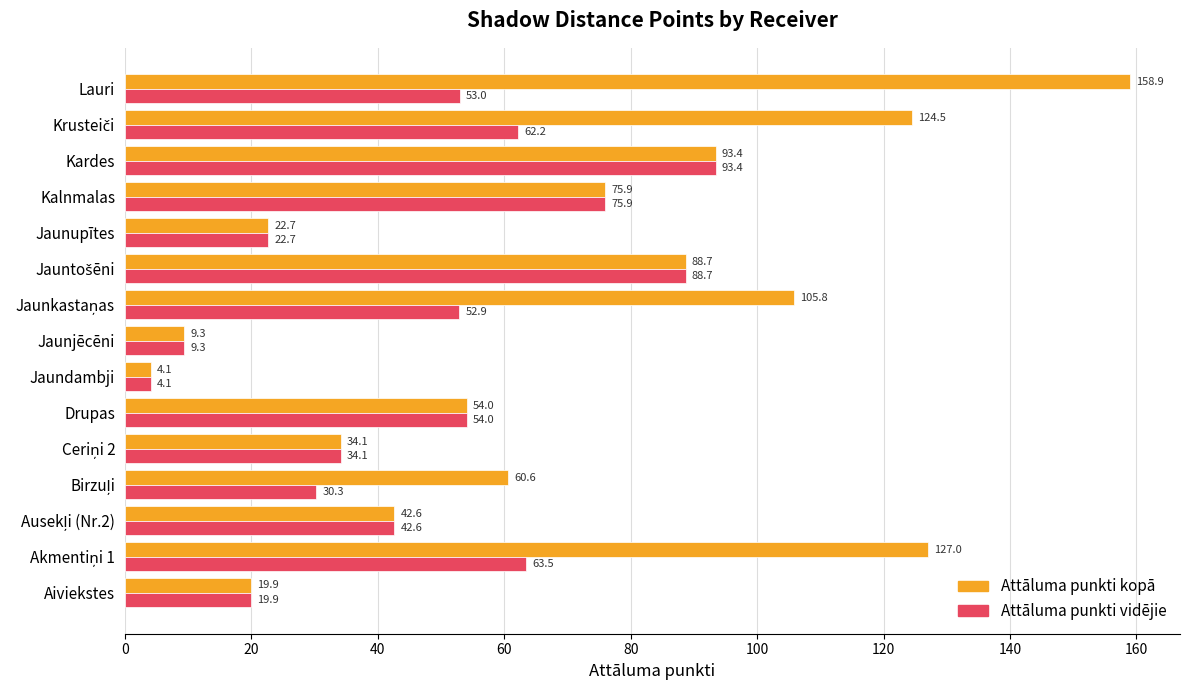

What is the lowest value of the Attāluma punkti kopā series?

4.1